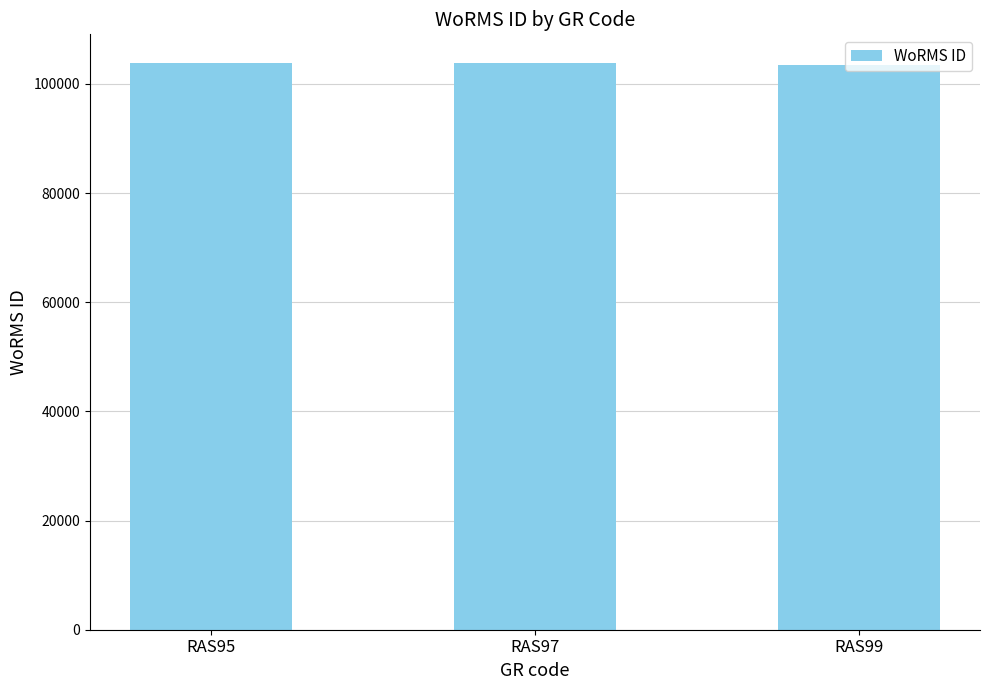

The chart shows a value of 103862 at RAS95. True or false?

True